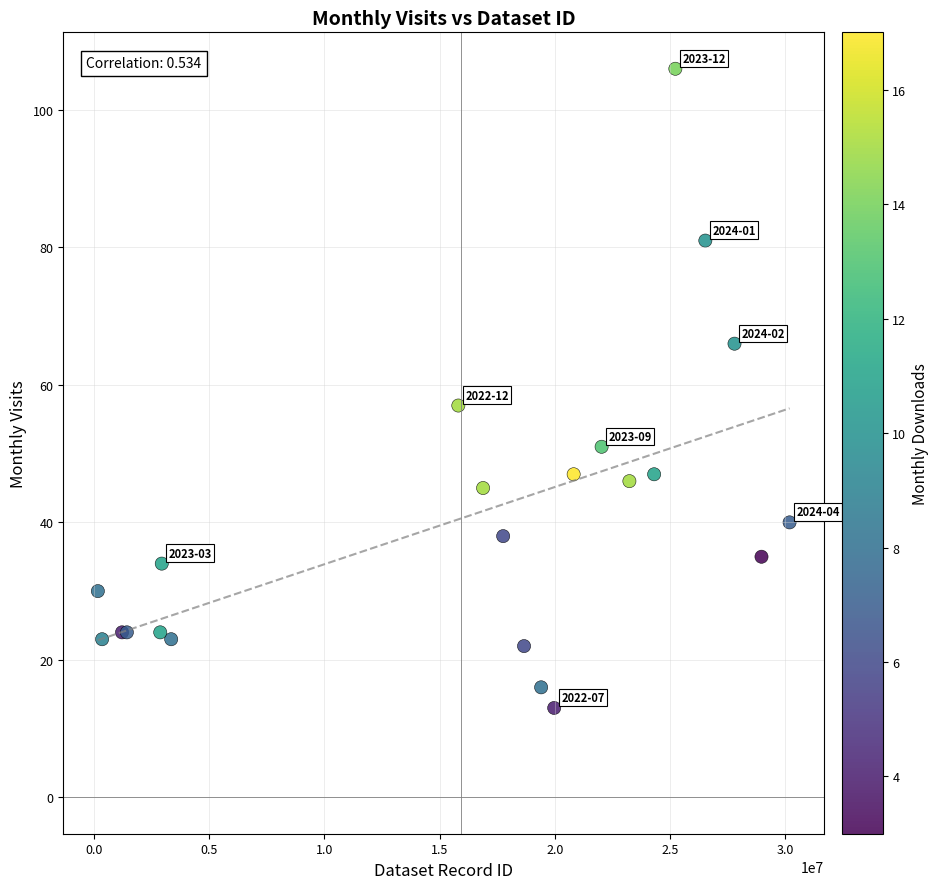

What Y value in the scatter plot is closest to 59?

57